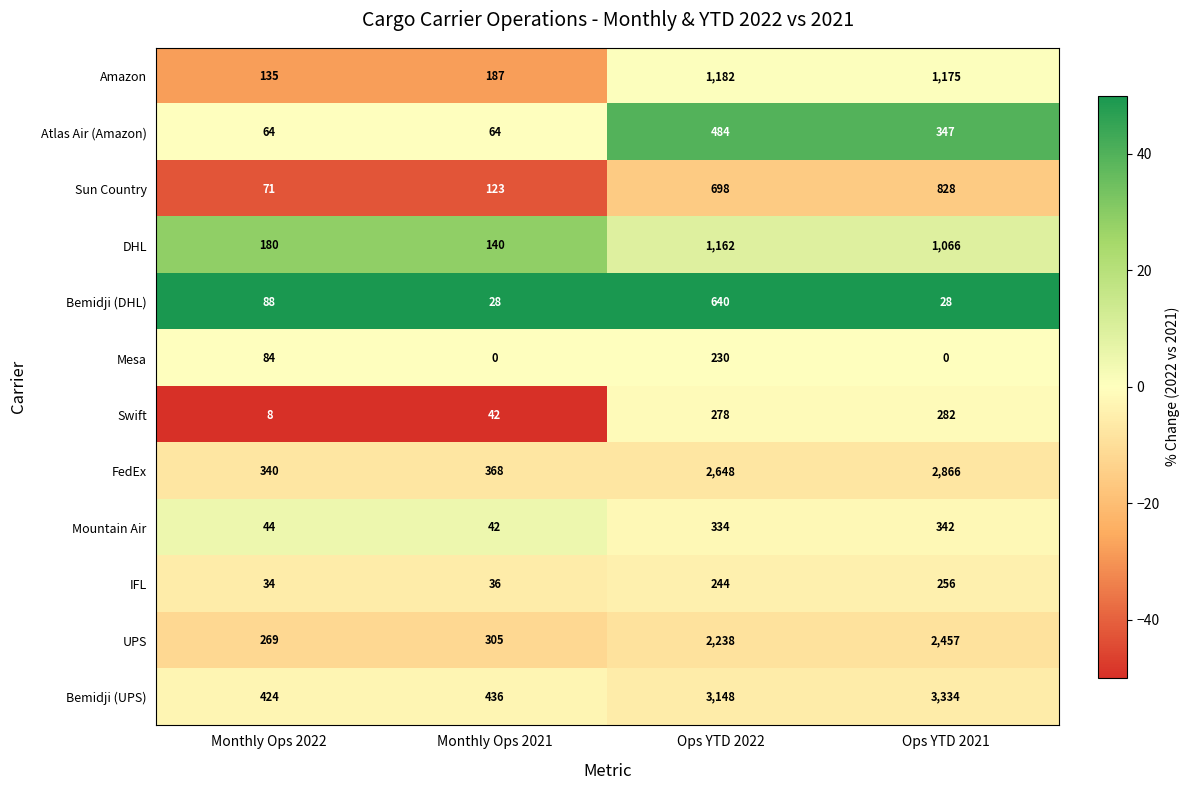

How many data points does each series have?

4